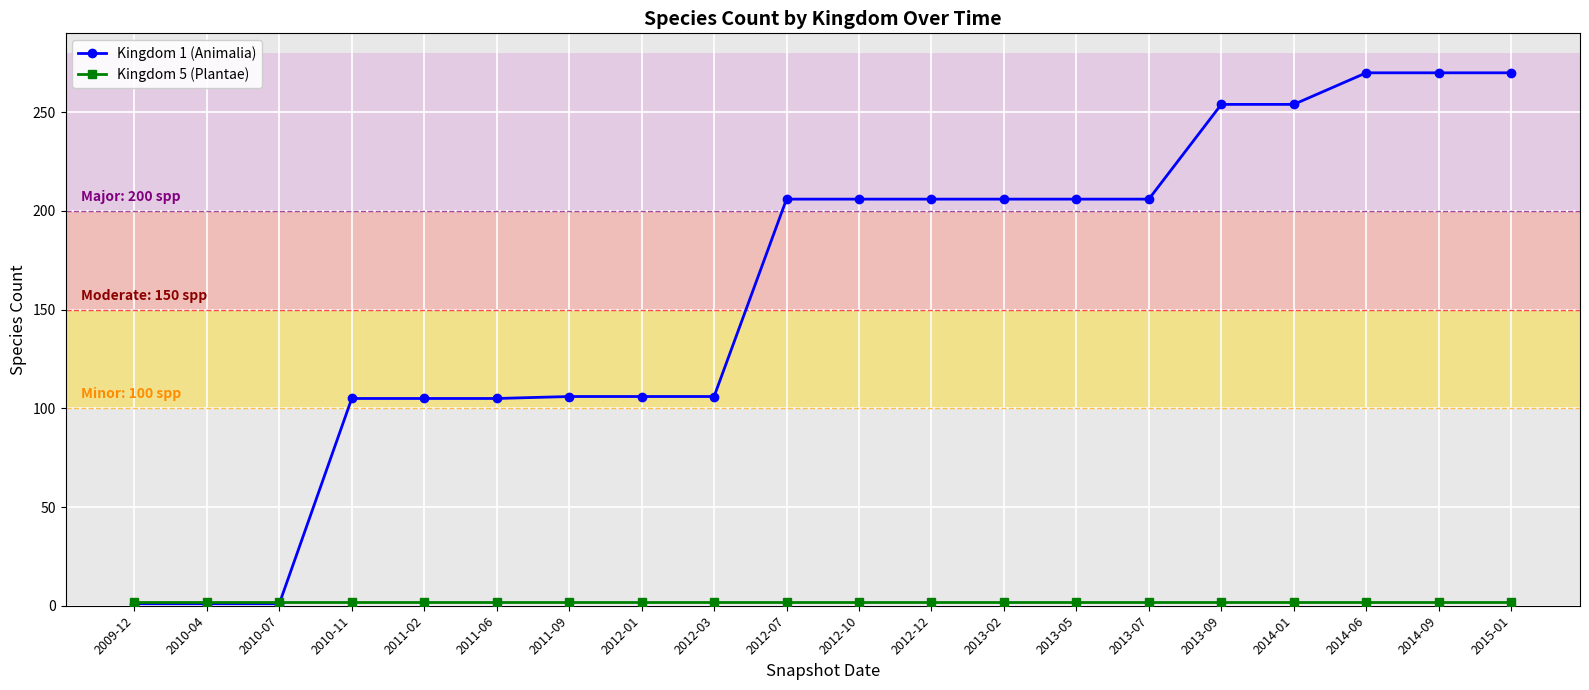

Which series changed the most between 2011-09 and 2012-10?

Kingdom 1 (Animalia)